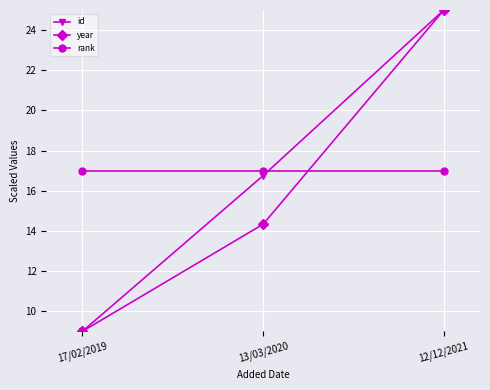

What is the spread (max minus min) of values at 17/02/2019?

8.0